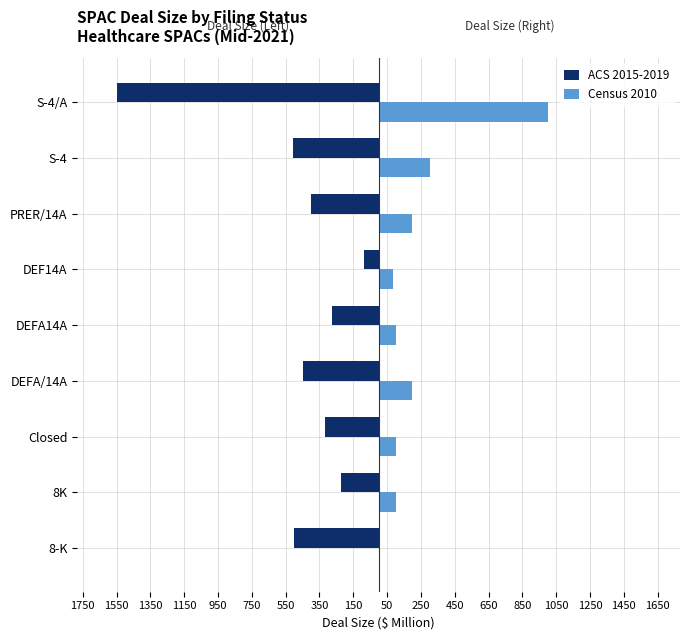

What are all the series names shown in the legend?

ACS 2015-2019, Census 2010